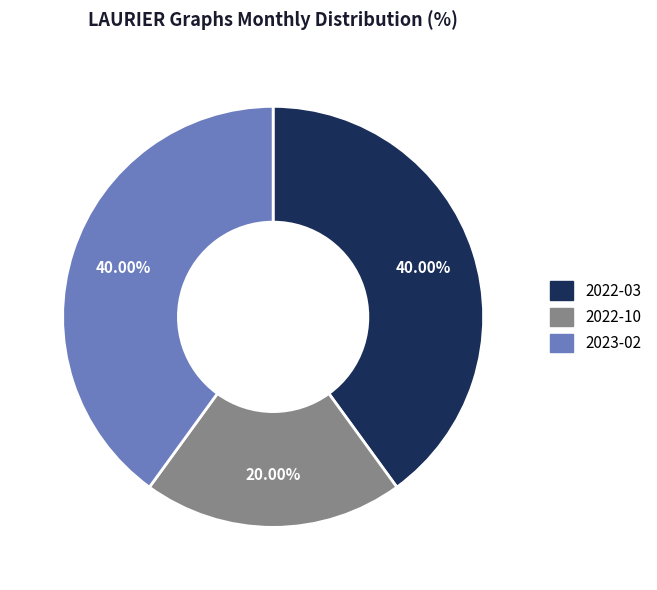

What percentage is the 2022-03 slice, to the nearest percent?

40%